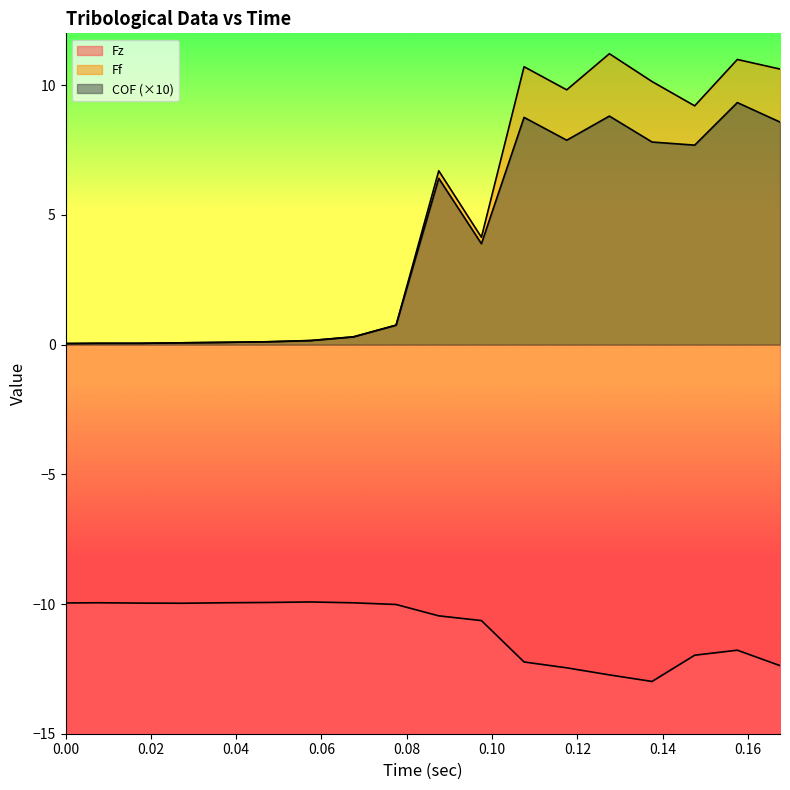

Where is the first local minimum for COF?

0.0975